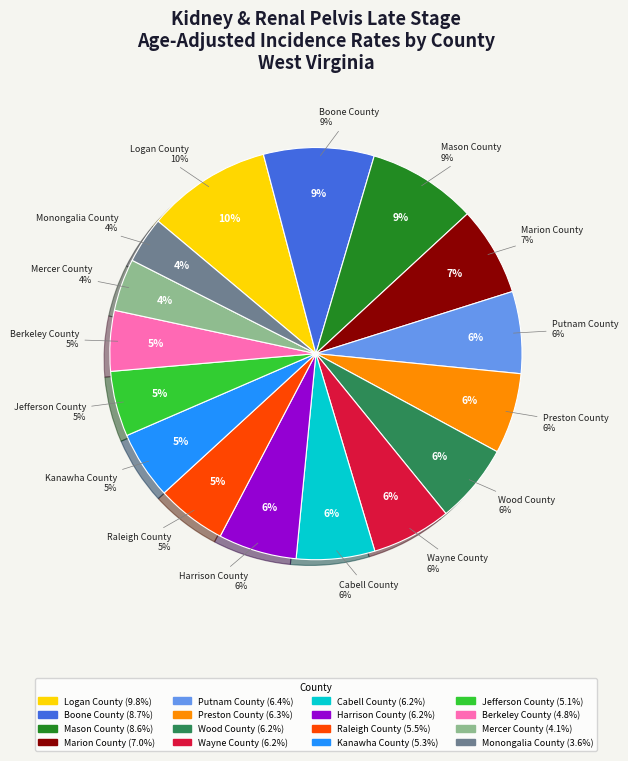

The Putnam County slice represents 6% of the pie. True or false?

True